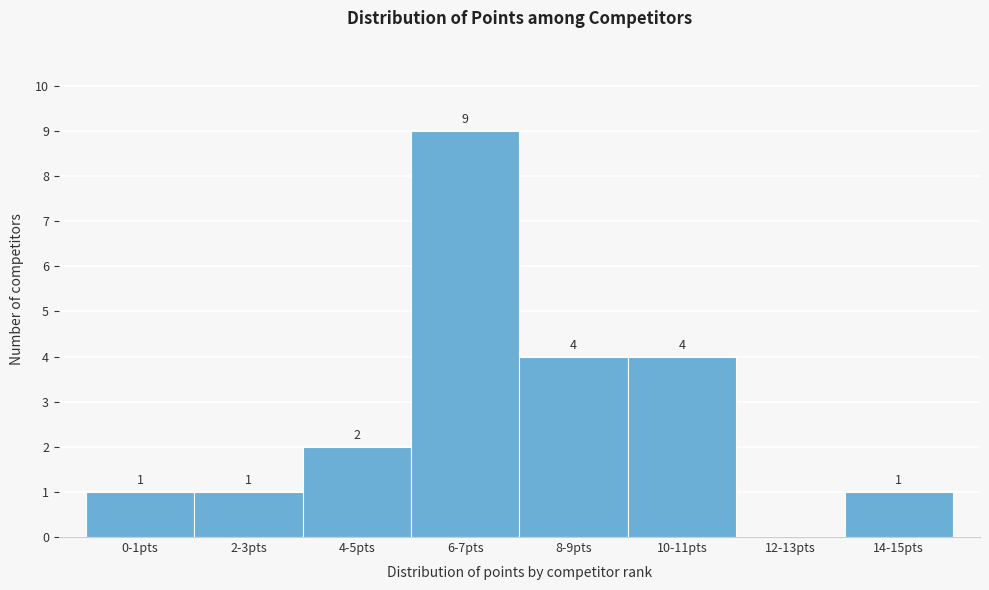

Reading left to right, list all the values displayed in this chart.

0-1pts=1	2-3pts=1	4-5pts=2	6-7pts=9	8-9pts=4	10-11pts=4	12-13pts=0	14-15pts=1